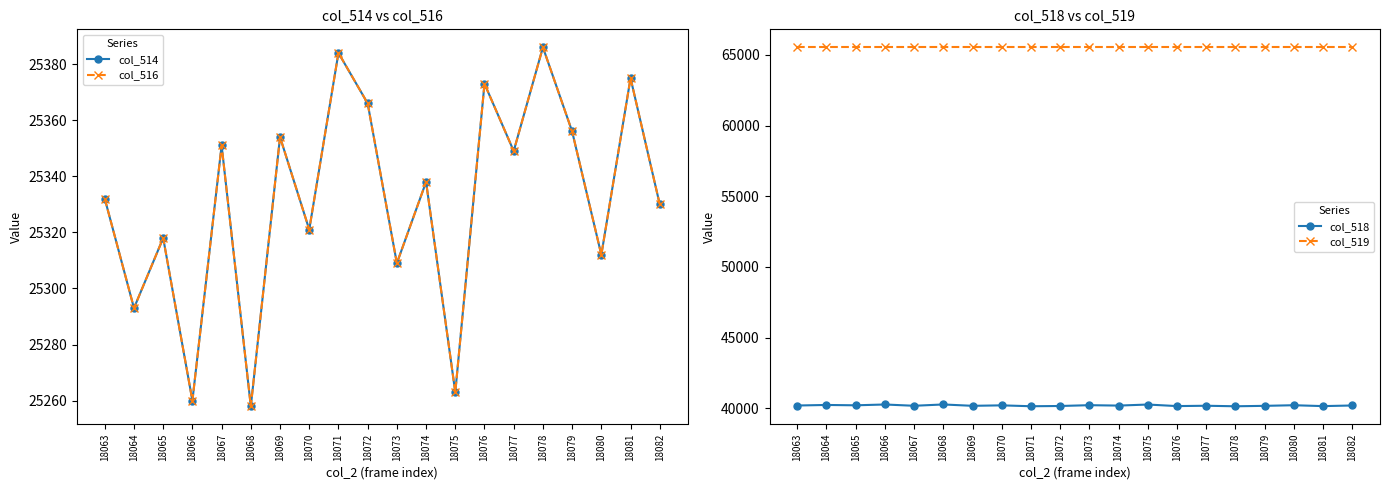

Which series changed the most between 18067 and 18071?

col_514